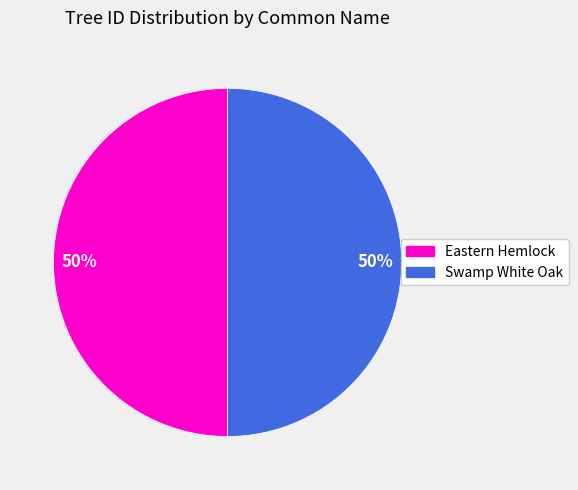

To the nearest percent, what percentage of the pie is Eastern Hemlock?

50%